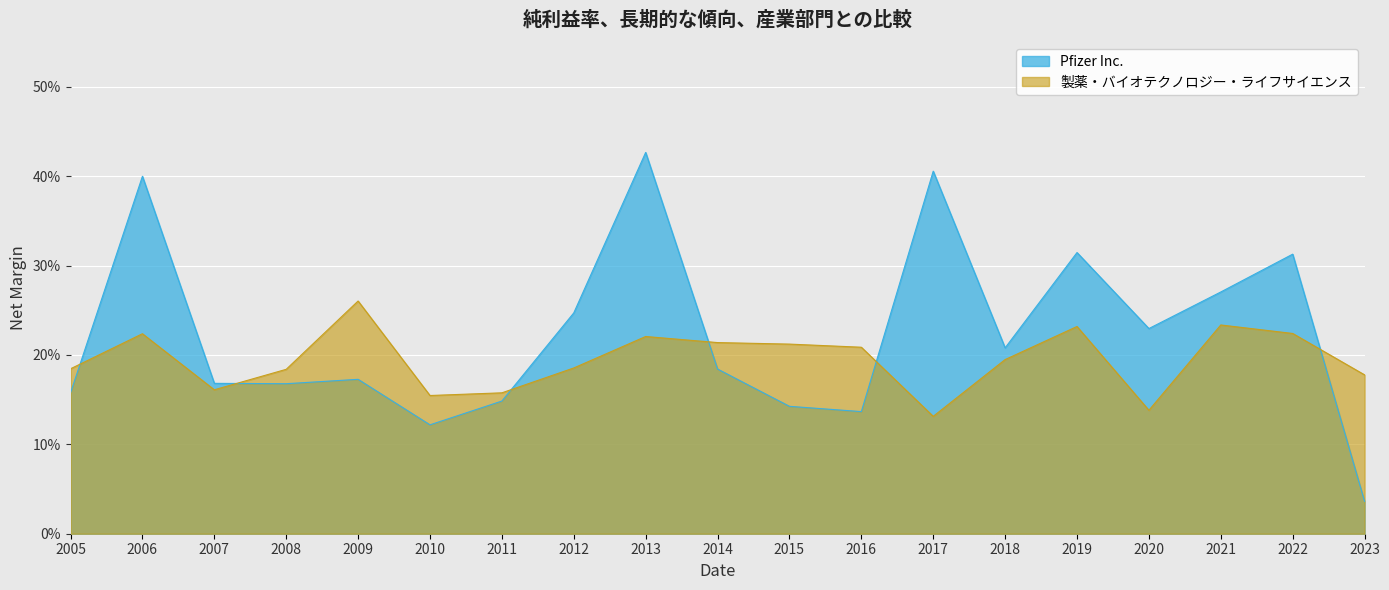

Rank the series by their maximum value, from lowest to highest.

製薬・バイオテクノロジー・ライフサイエンス, Pfizer Inc.